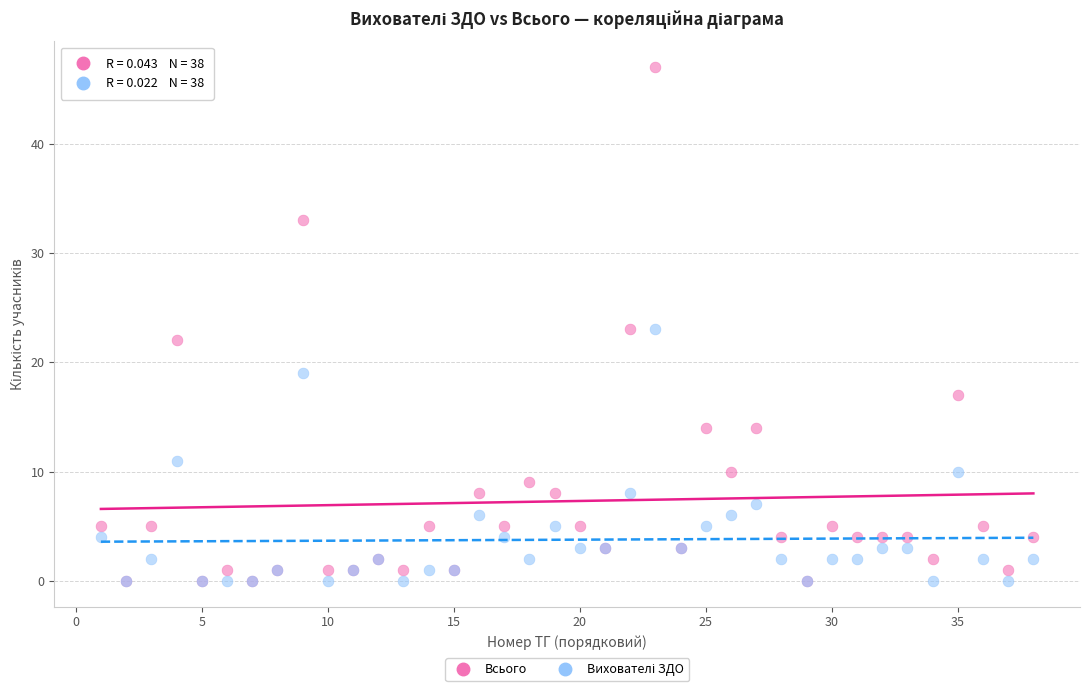

Which series contains the highest Y value?

Всього